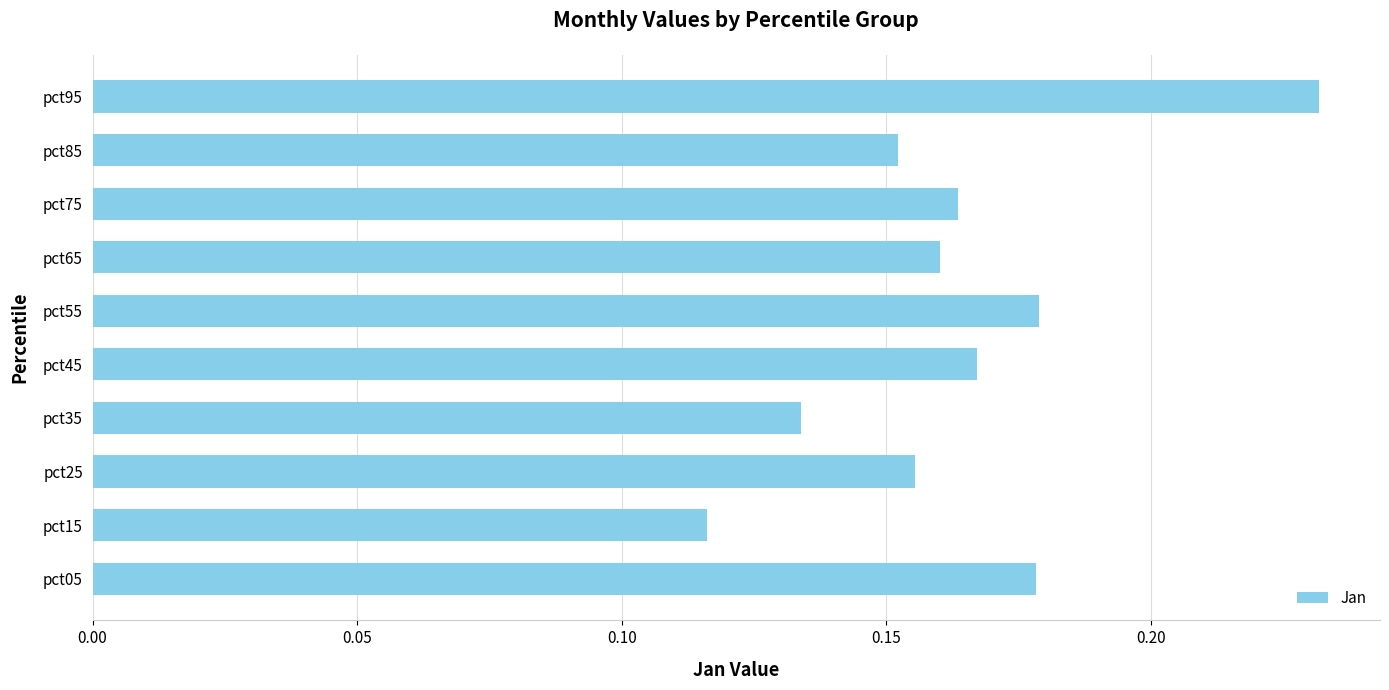

Which label corresponds to the largest value in the chart?

pct95